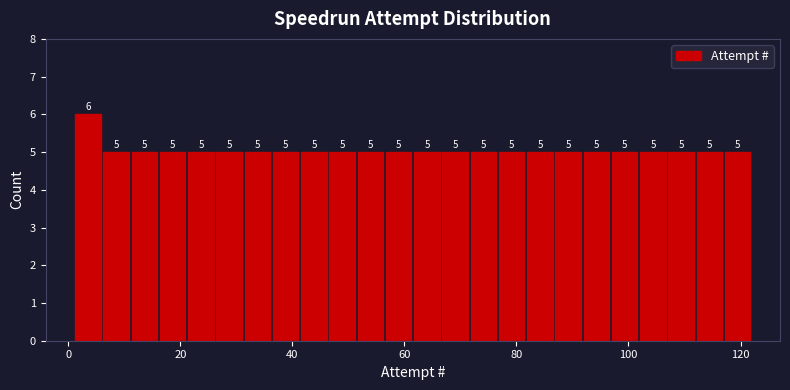

Read against the x-axis, roughly where is the centre of the tallest bar?

4